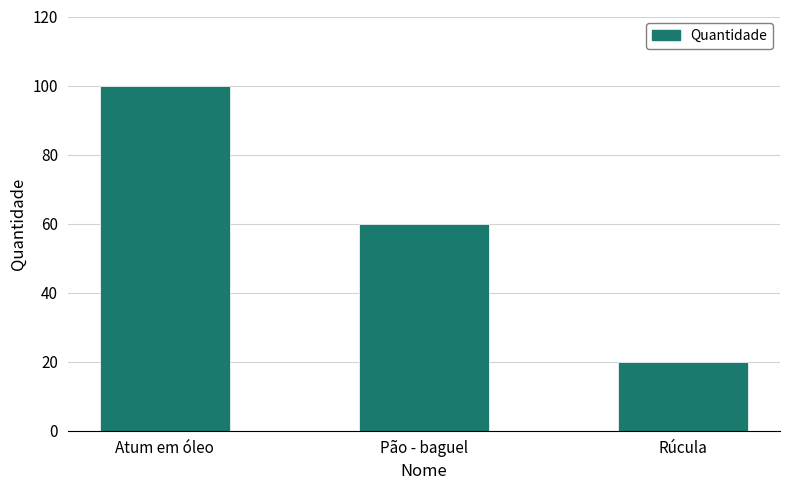

Between Pão - baguel and Rúcula, which is larger?

Pão - baguel